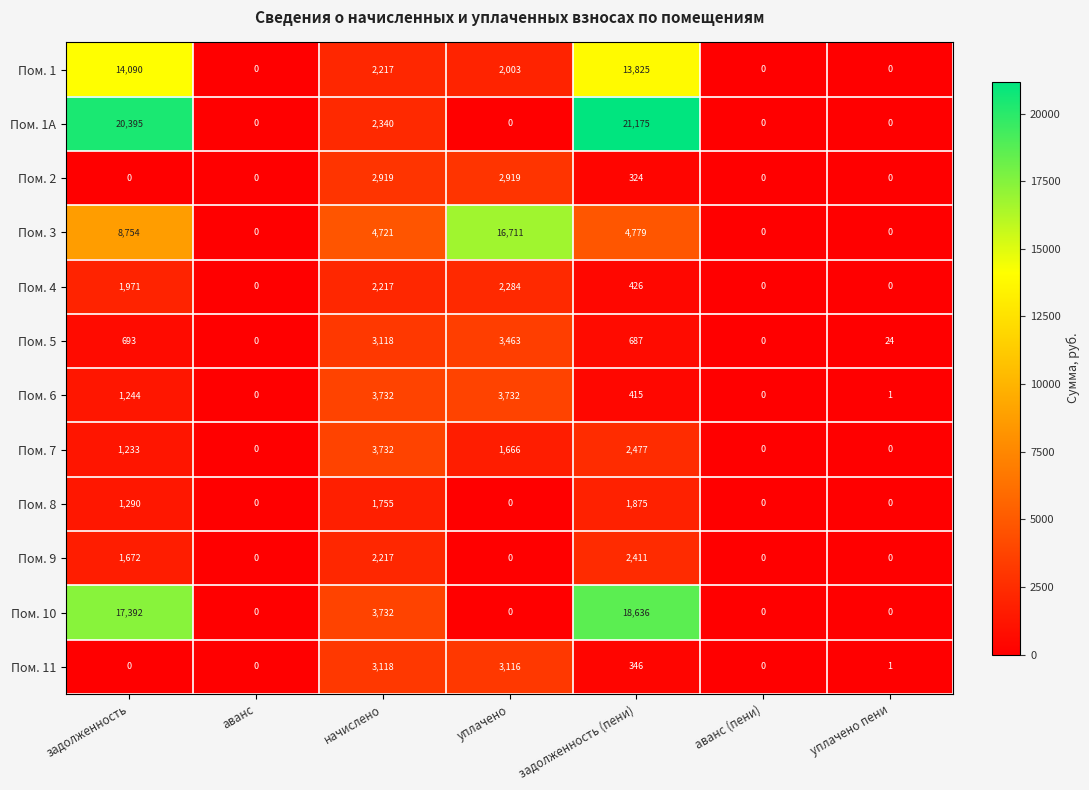

Which category has the highest value across all series?

задолженность (пени)